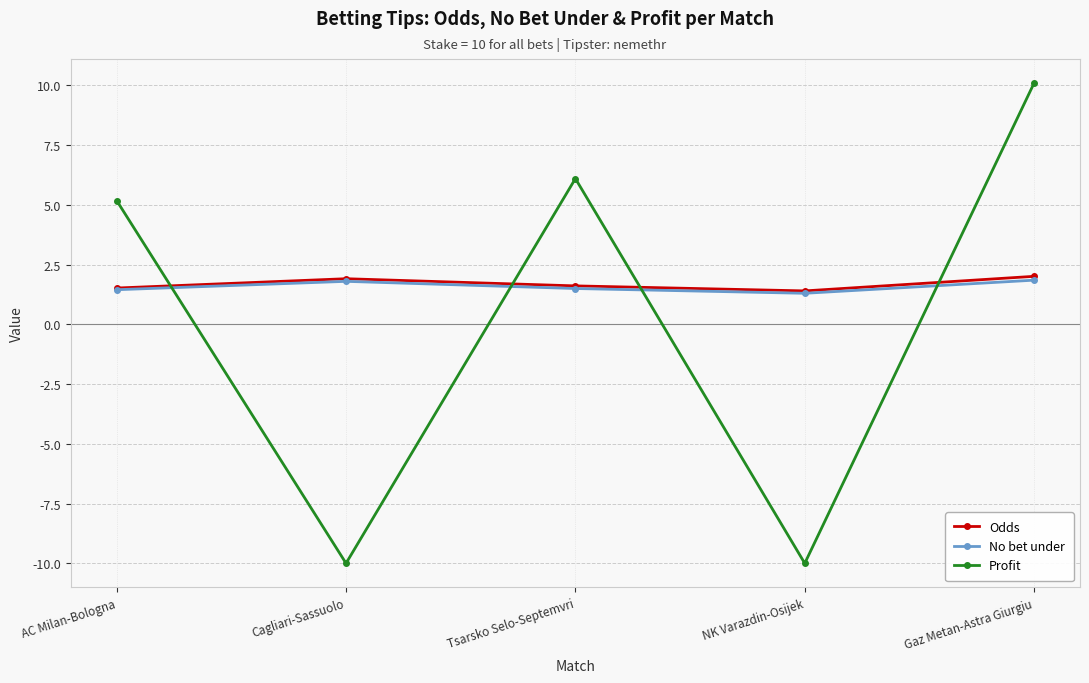

The Profit series shows -10.0 at Cagliari-Sassuolo. True or false?

True